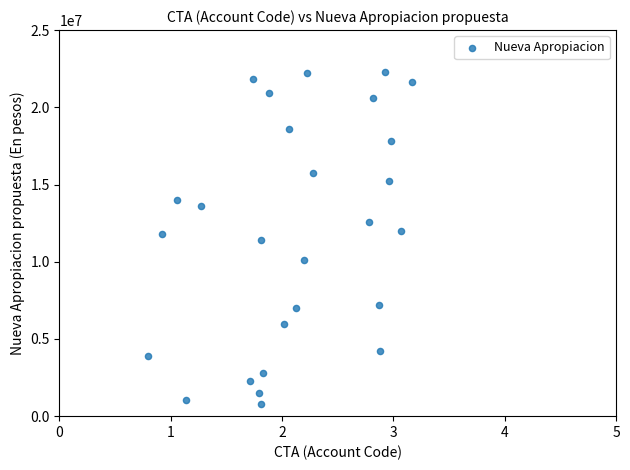

What is the range of X values (max minus min)?

2.4